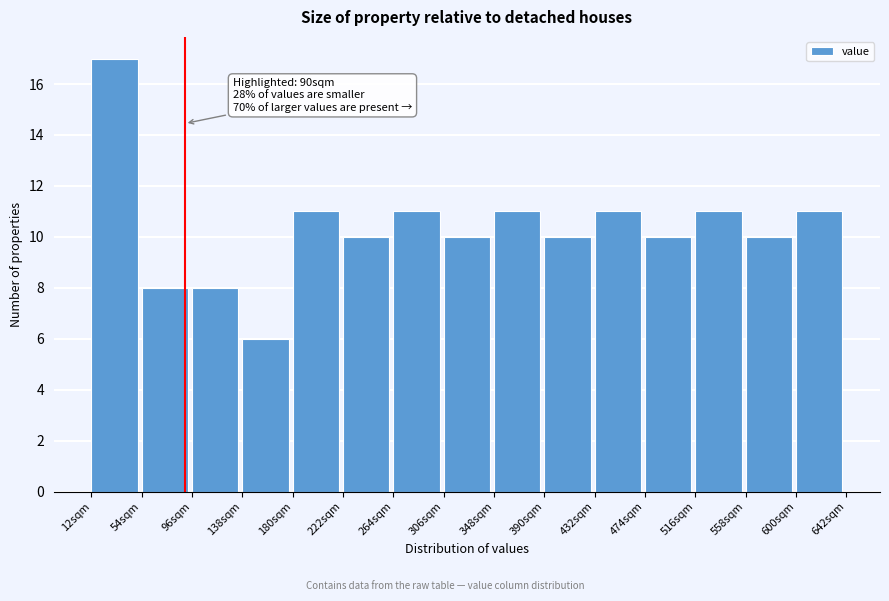

Over which range of the x-axis is the bar tallest?

12 to 54